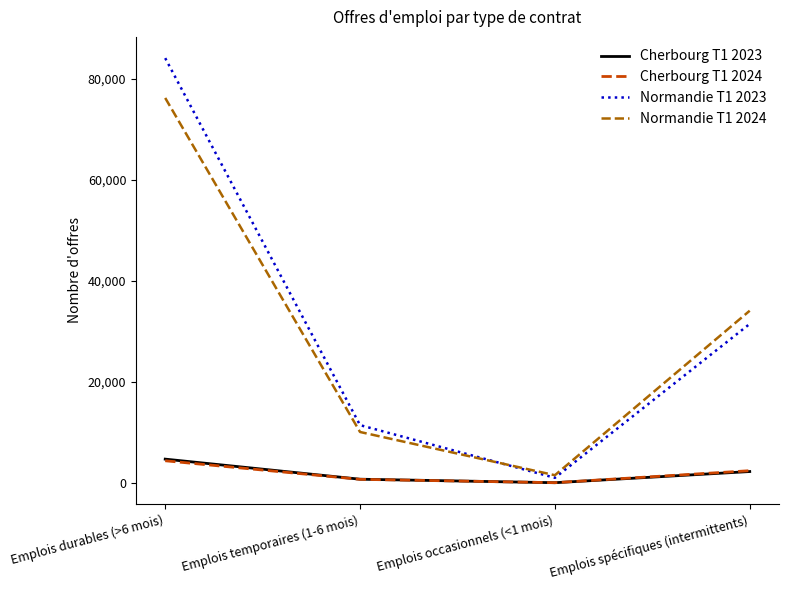

True or false: Cherbourg T1 2024 has more than 1 points higher than both neighbors.

False